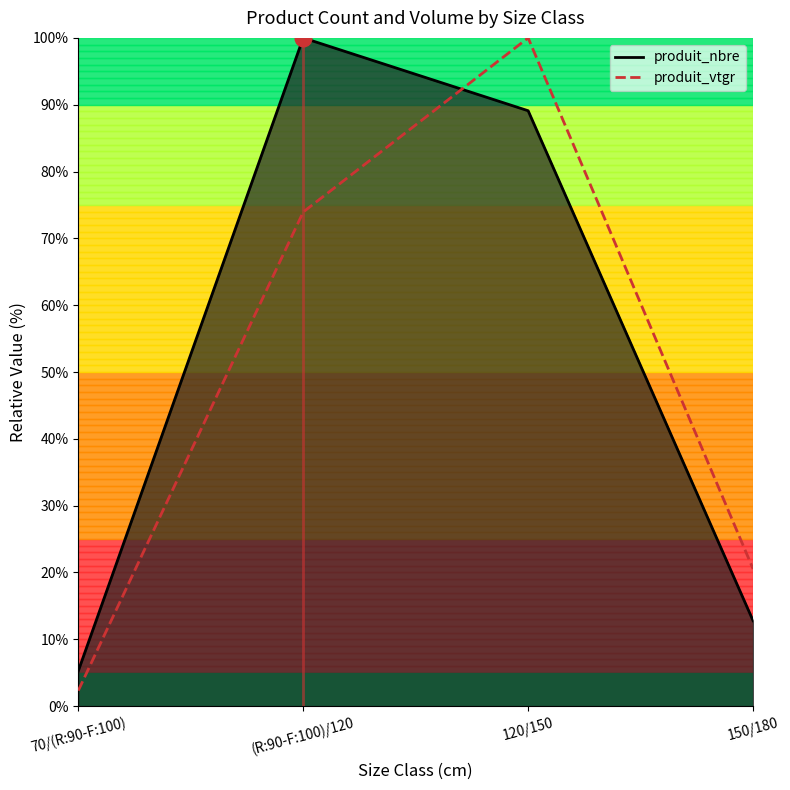

At which category is the sum across all series the highest?

120/150